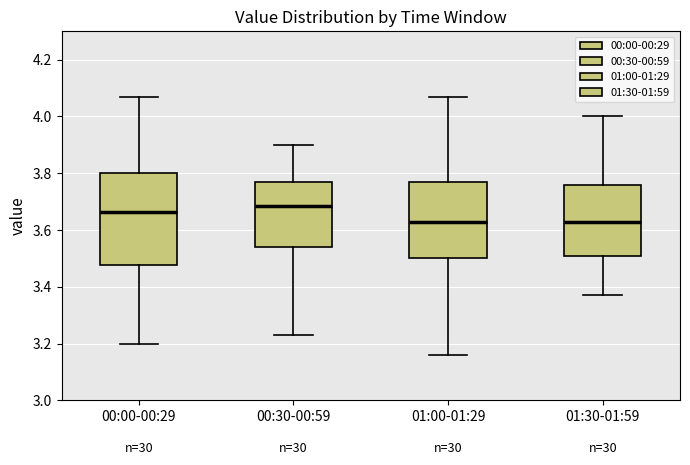

Comparing the boxes themselves (not the whiskers), which one is the tallest?

00:00-00:29